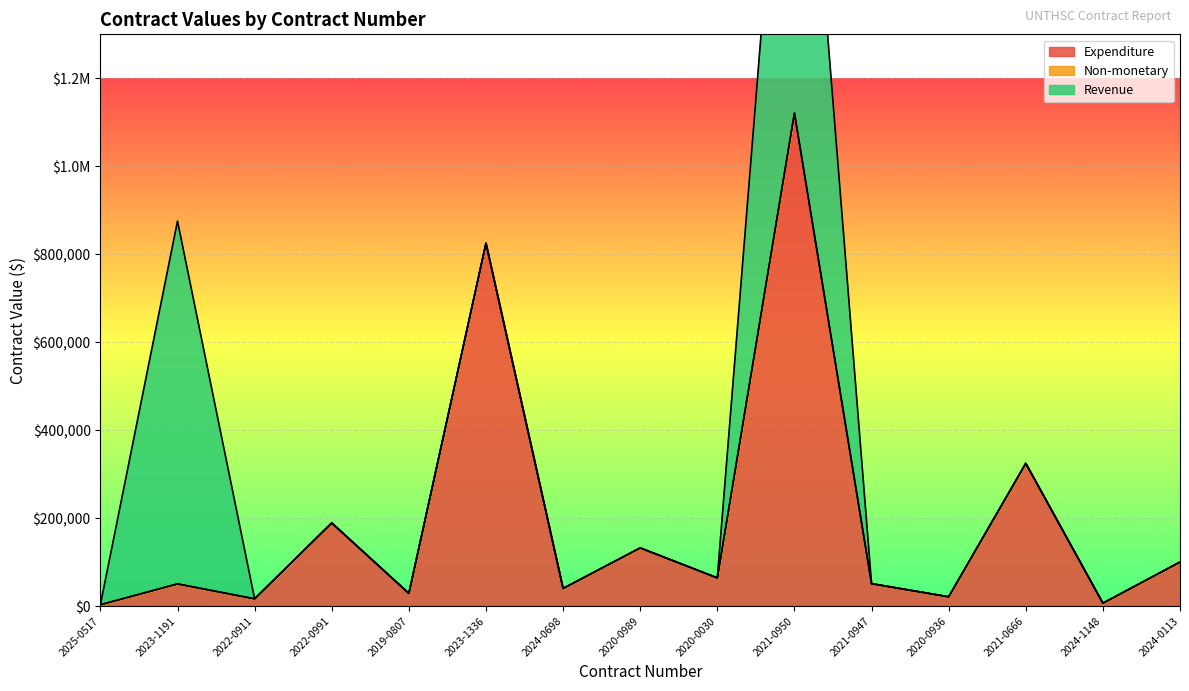

What are all the series names shown in the legend?

Expenditure, Non-monetary, Revenue